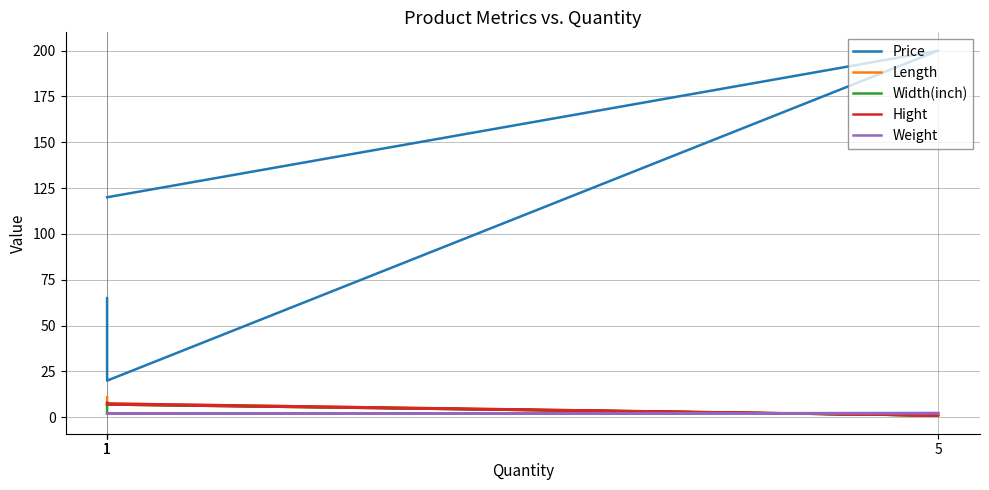

What is the sum of all Length values?

26.5